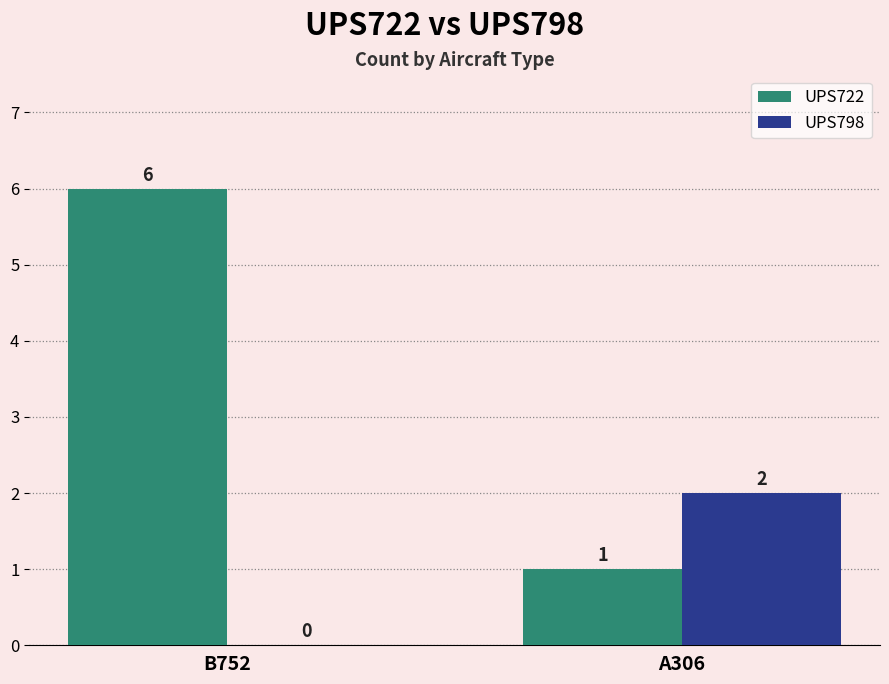

At which label is UPS722 closest to 3?

A306